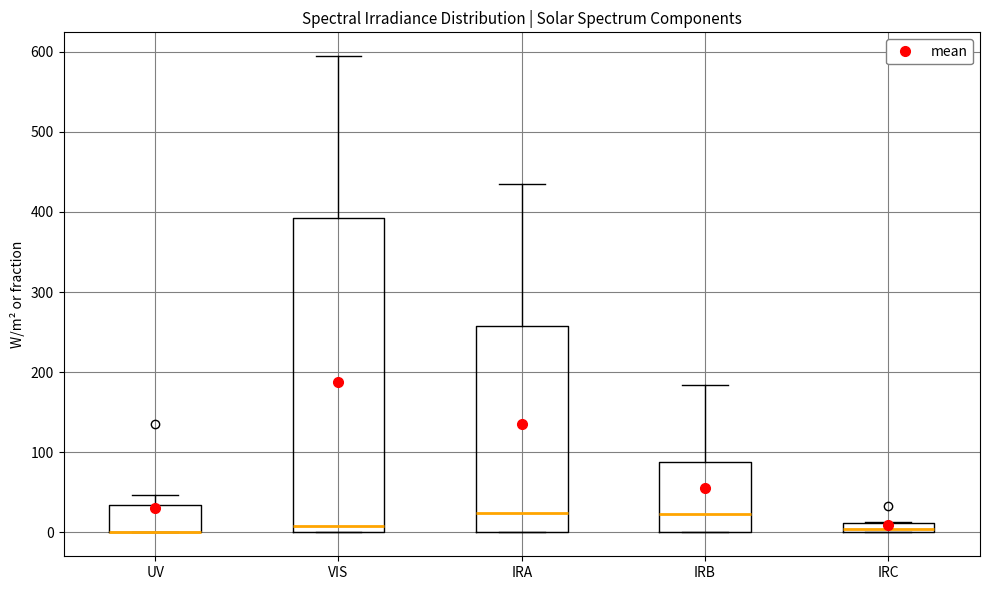

Where is the upper edge of the box for IRB on the y-axis? The values are not printed on the chart, so give them approximately, as read against the axis.

90